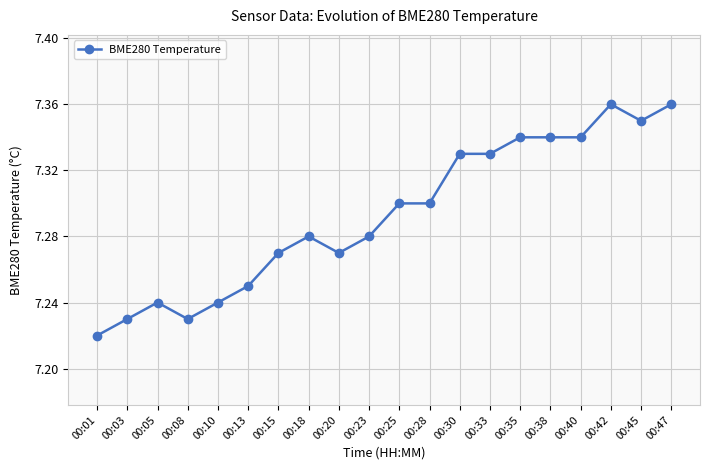

At which label is the value closest to 7?

00:01